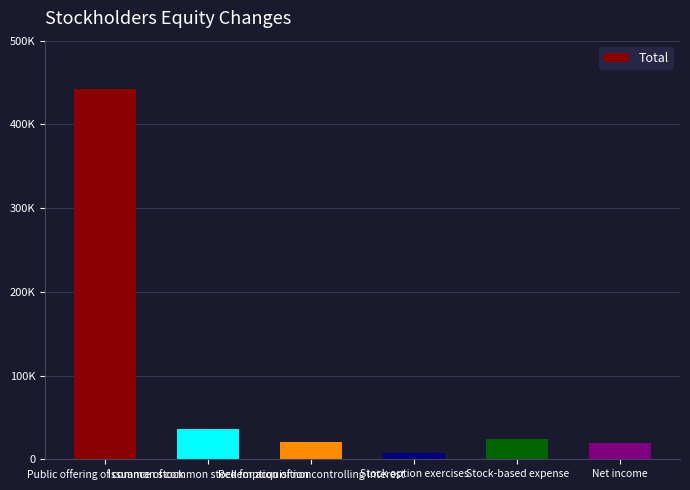

Does the chart contain any negative values?

No